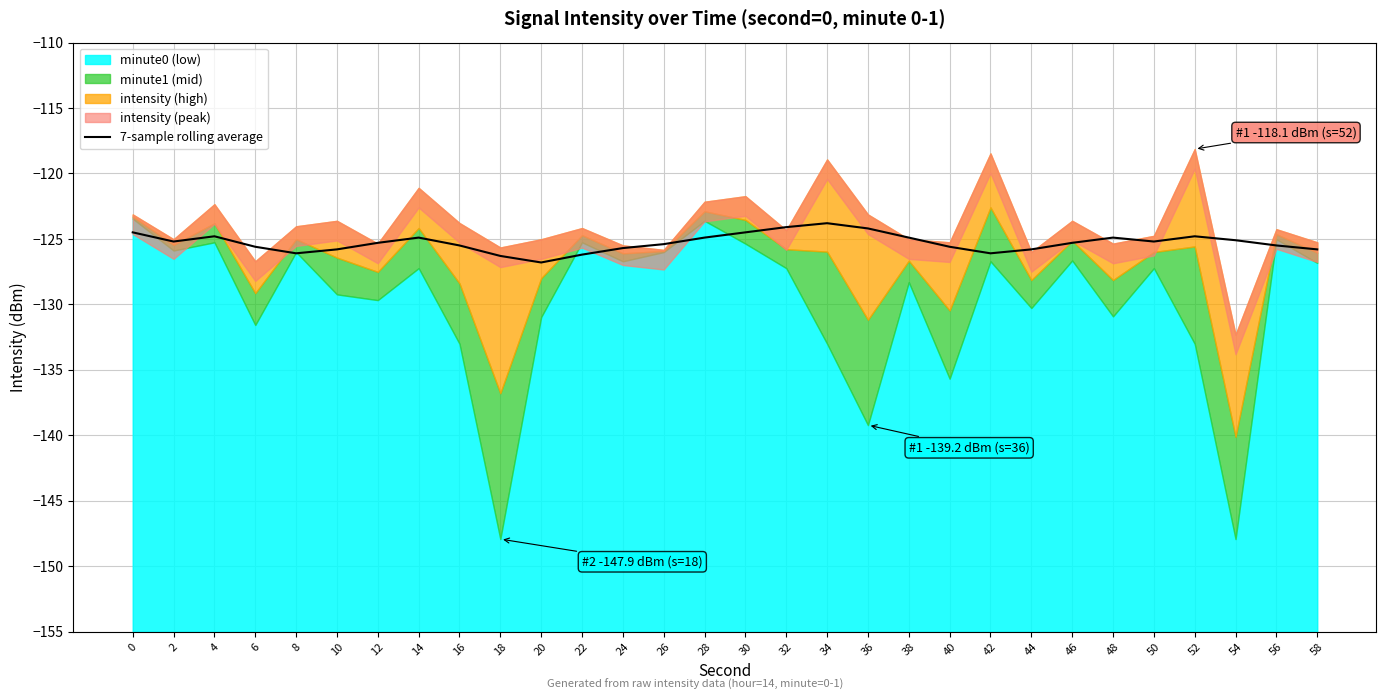

What is the maximum value for 7-sample rolling average?

-123.8